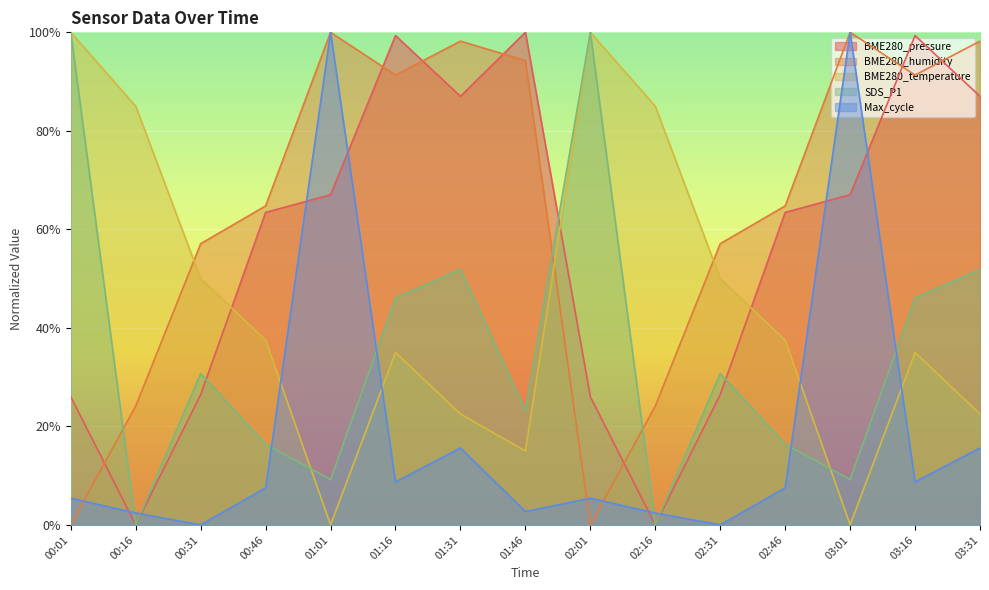

The BME280_humidity series shows 94.3 at 01:46. True or false?

True